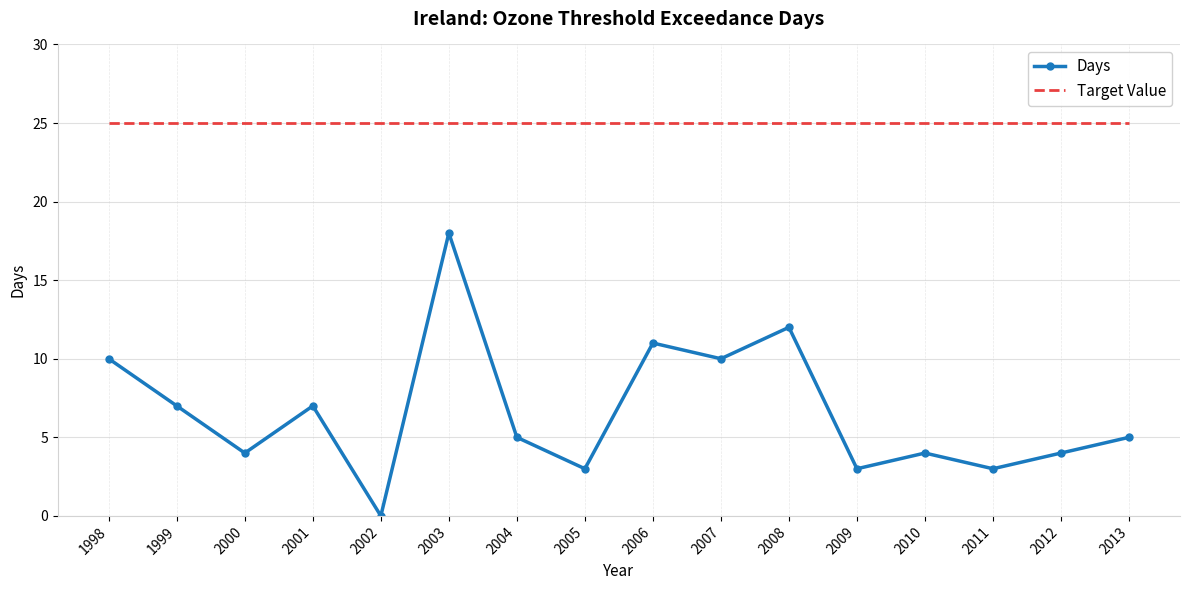

Which series has the largest total across all categories?

Target Value